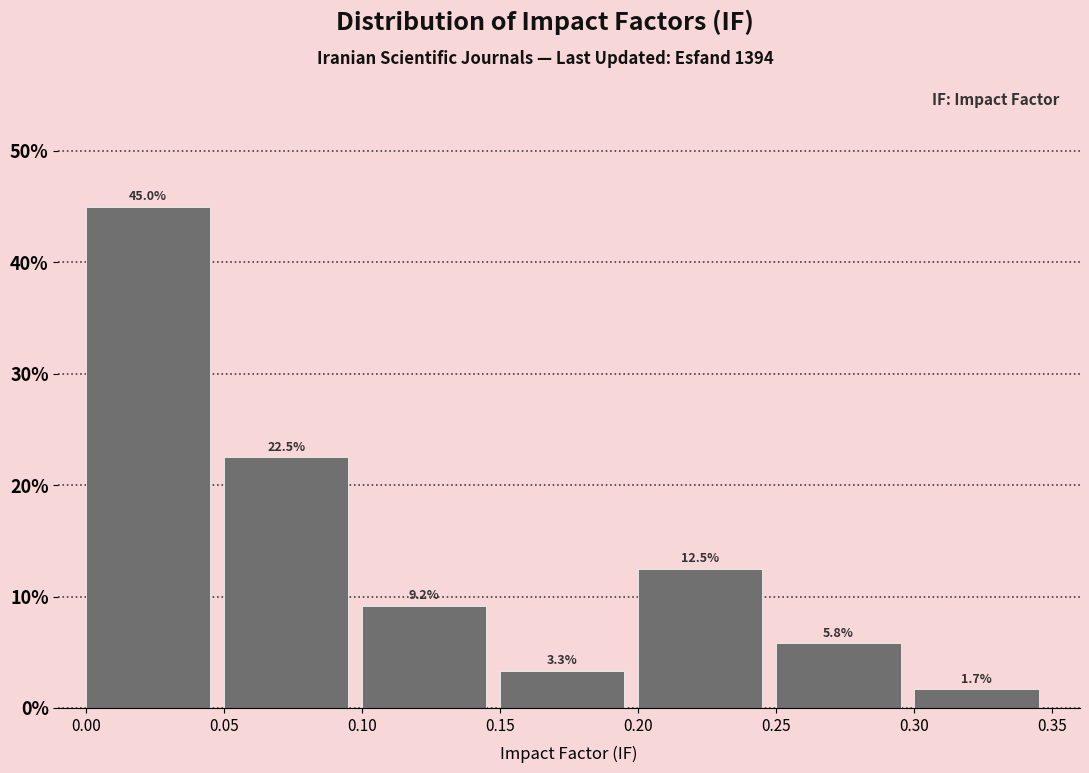

Reading left to right, transcribe this chart: for each bar, give the range it covers on the x-axis and its height.

0.00 to 0.05: 45.0
0.05 to 0.10: 22.5
0.10 to 0.15: 9.2
0.15 to 0.20: 3.3
0.20 to 0.25: 12.5
0.25 to 0.30: 5.8
0.30 to 0.35: 1.7